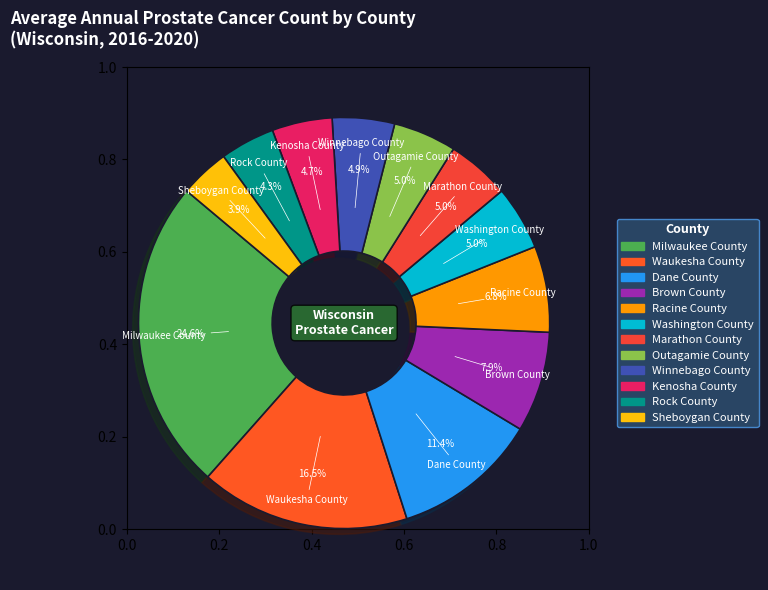

Is Outagamie County the majority of the pie?

No